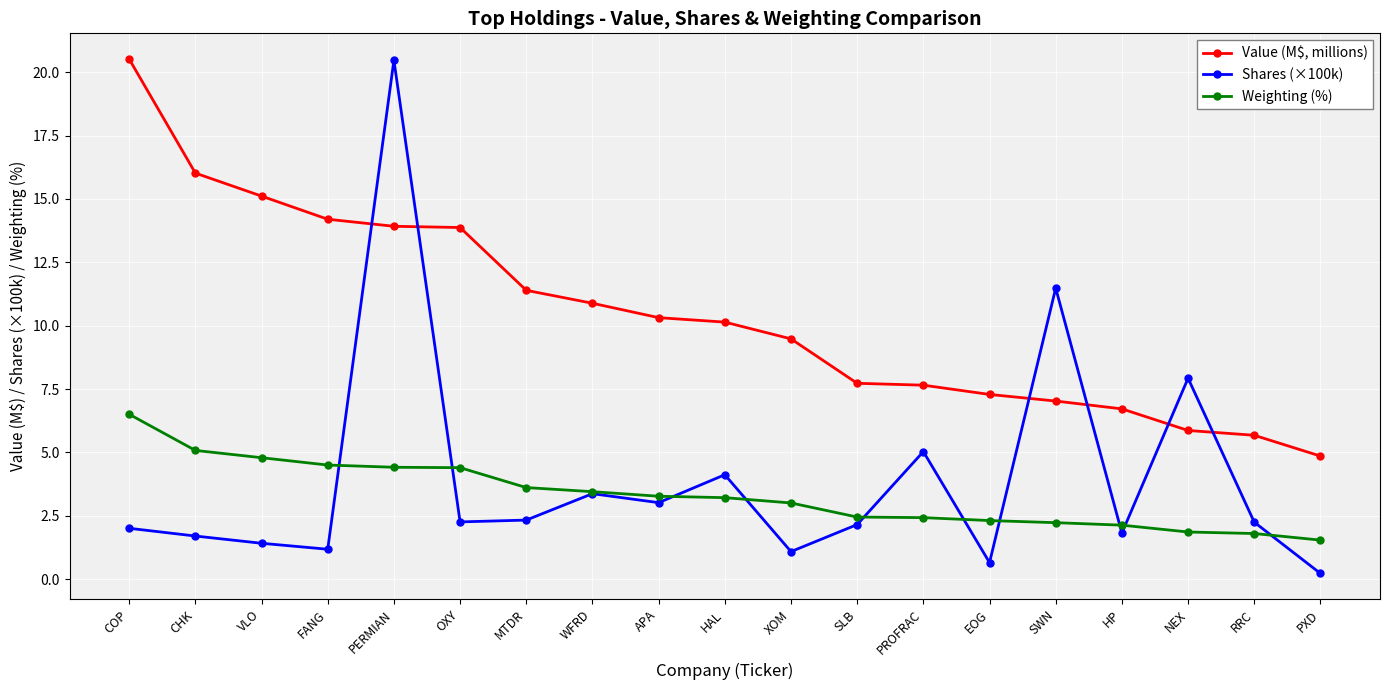

True or false: Value (M$, millions) and Weighting (%) intersect in this chart.

False